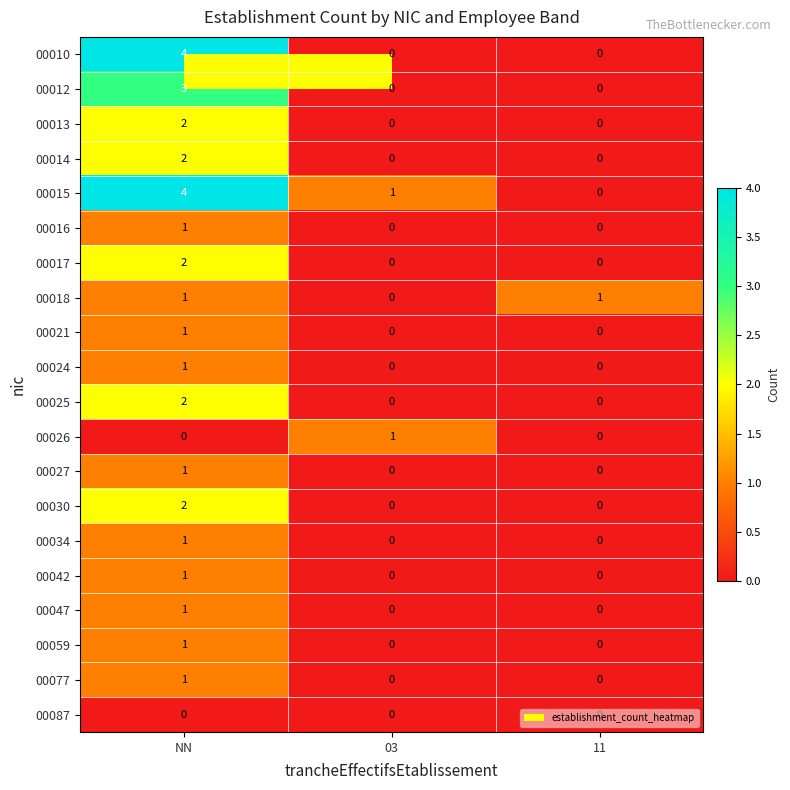

Rank the categories by 00015 value from highest to lowest.

NN, 03, 11